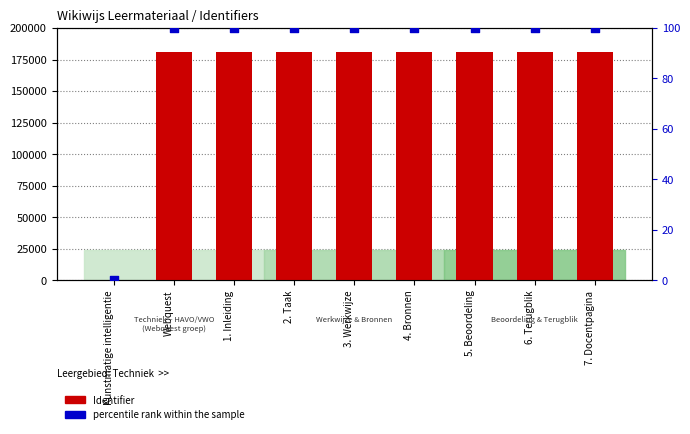

Which series contains the lowest Y value?

Identifier